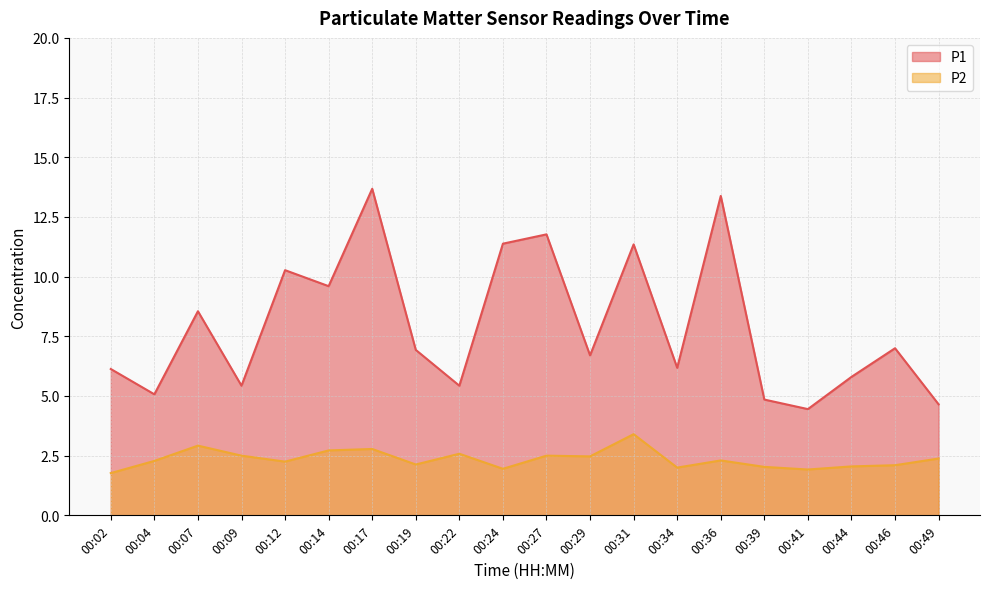

At 00:04, list the series in order from largest to smallest.

P1, P2